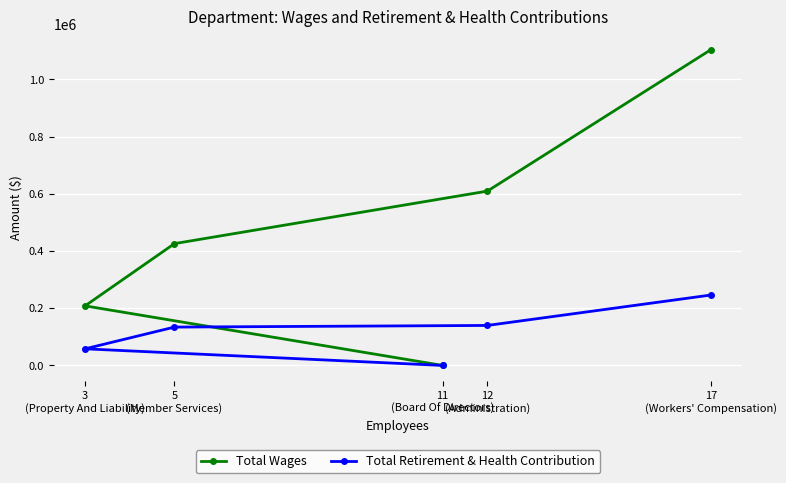

At 12
(Administration), list the series in order from smallest to largest.

Total Retirement & Health Contribution, Total Wages